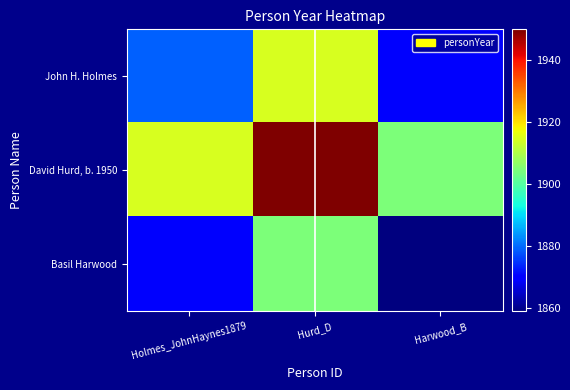

At Holmes_JohnHaynes1879, list the series in order from largest to smallest.

David Hurd, b. 1950, John H. Holmes, Basil Harwood